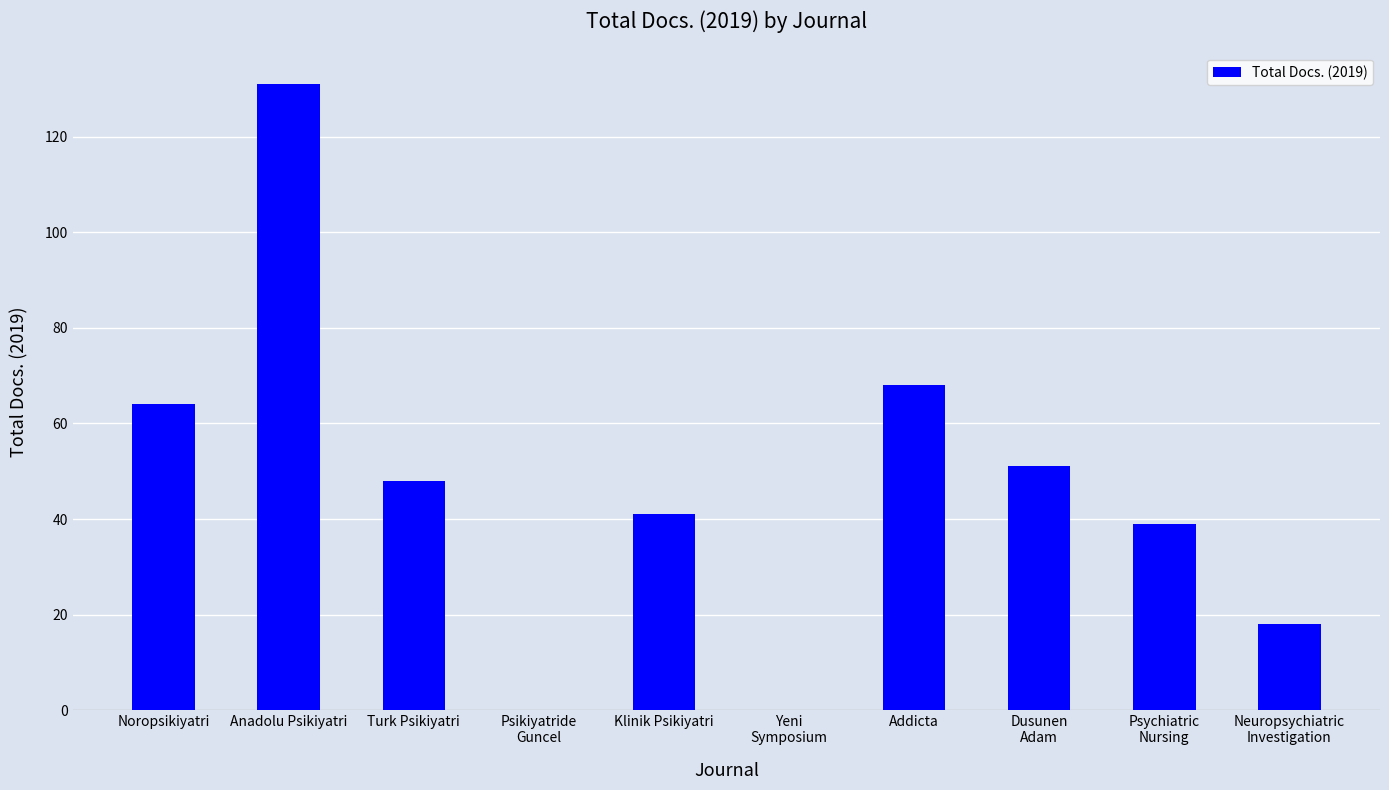

Where is the data nearest to the value 65?

Noropsikiyatri